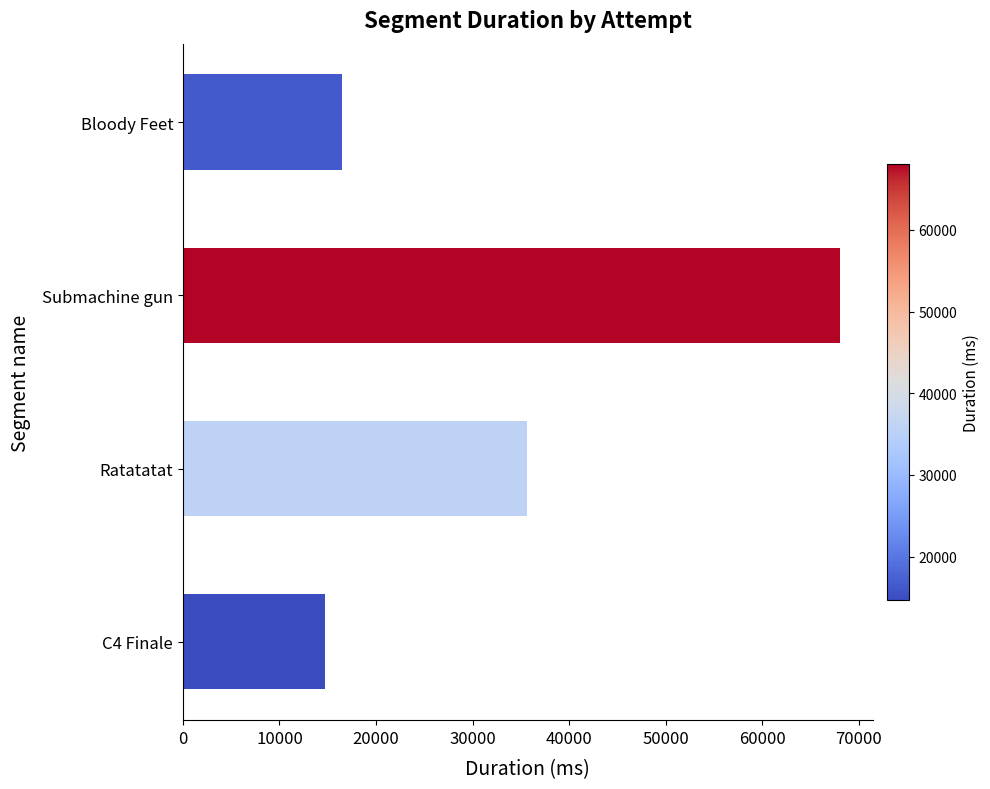

What value does the data have at C4 Finale?

14709.8